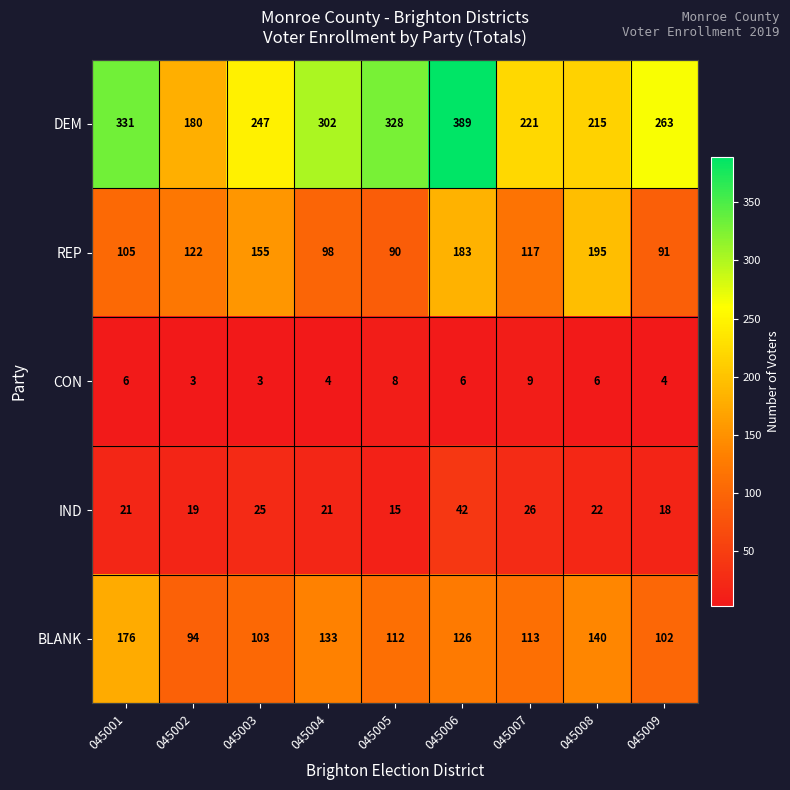

Which series has the largest range (max minus min)?

DEM